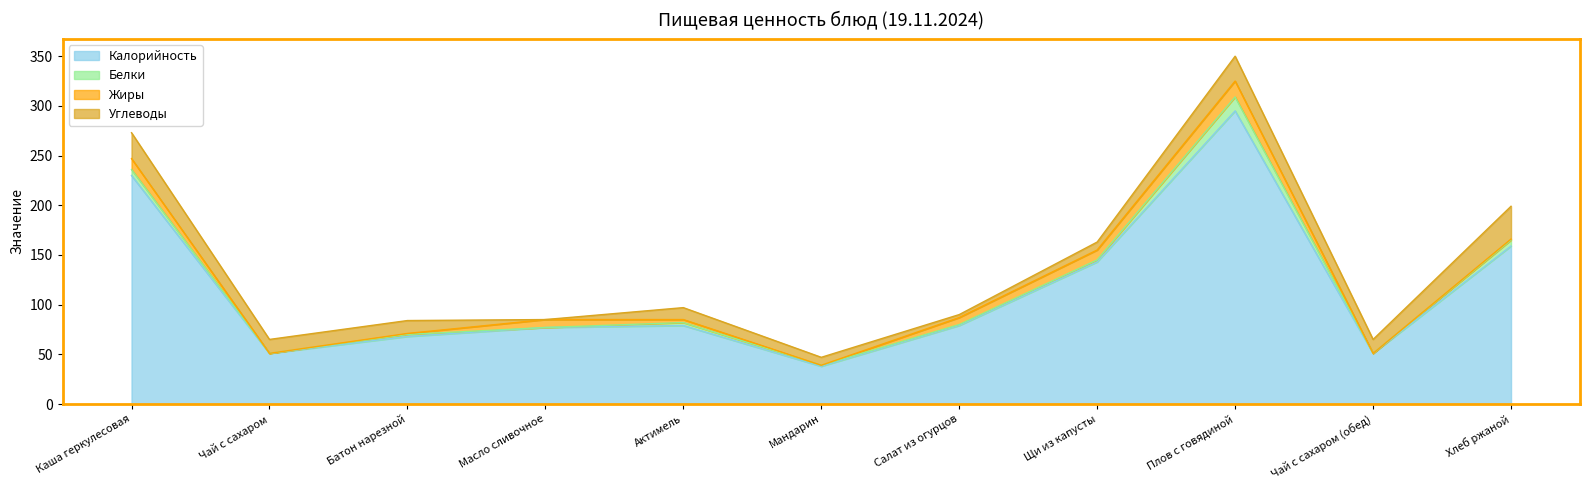

Reading right to left, extract all data points from this chart.

Калорийность: 159	51	295	143	79	38	79	77	68	51	230
Белки: 6	0	14	2	1	1	3	0	2	0	6
Жиры: 1	0	16	10	7	0	3	8	1	0	11
Углеводы: 33	14	25	8	3	8	12	0	13	14	26